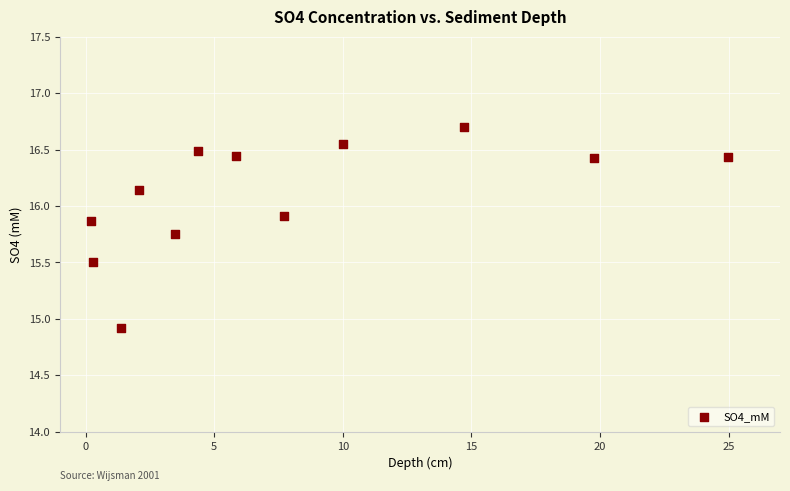

What Y value in the scatter plot is closest to 15?

14.9